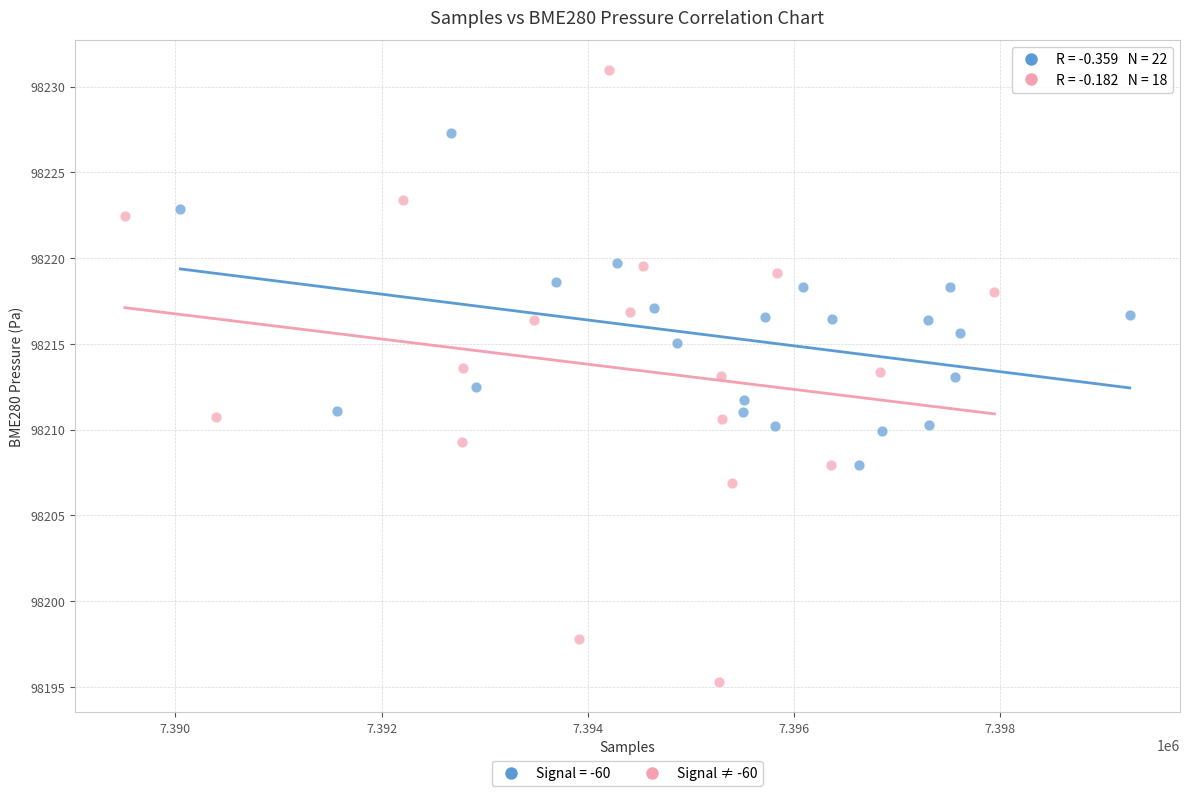

Which series contains the highest Y value?

Signal ≠ -60